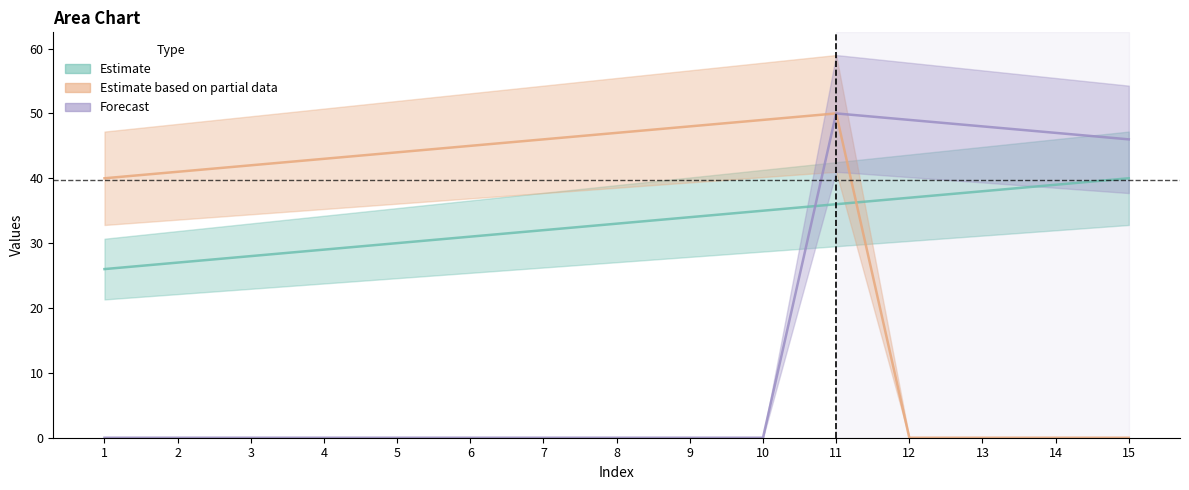

What is the difference between the highest and lowest values at 7?

46